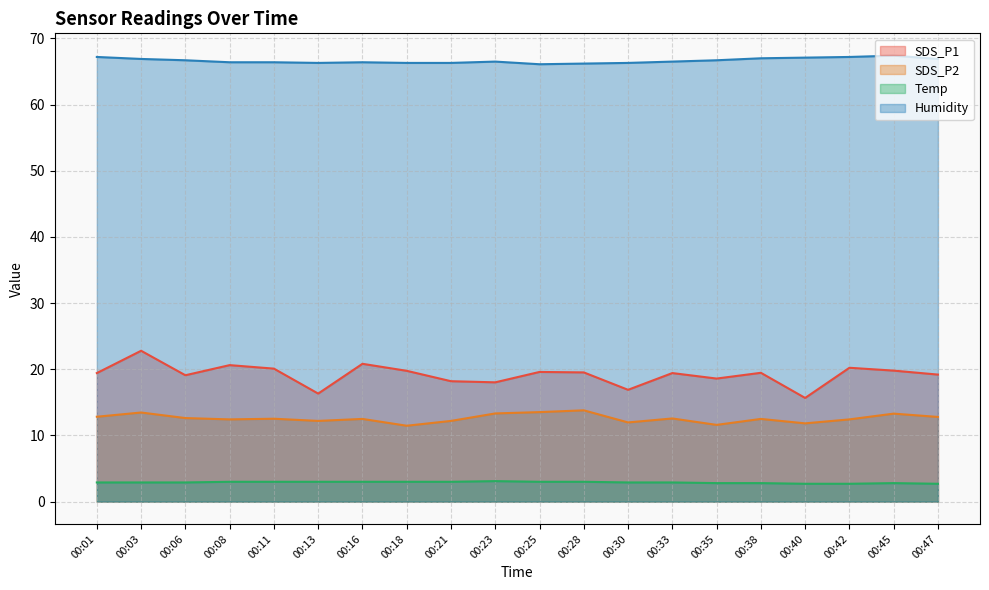

What is the sum of all Temp values?

58.1